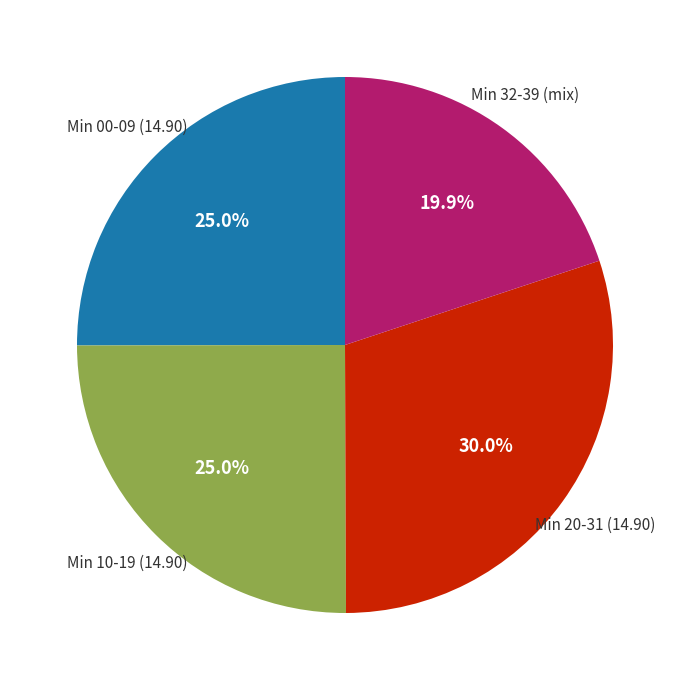

Is there a majority slice in this chart?

No